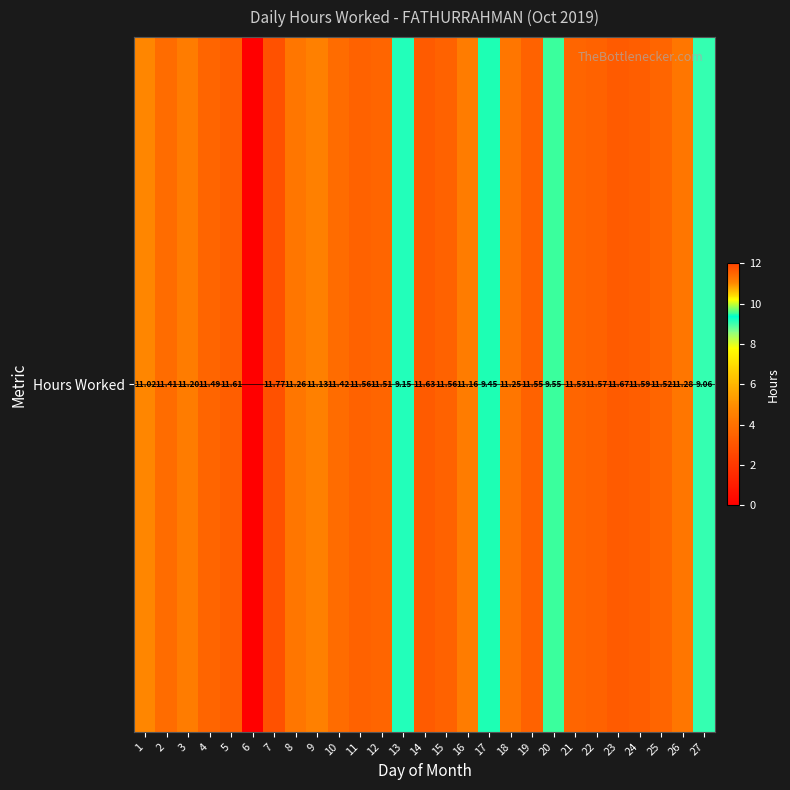

At which label is the value closest to 5?

27